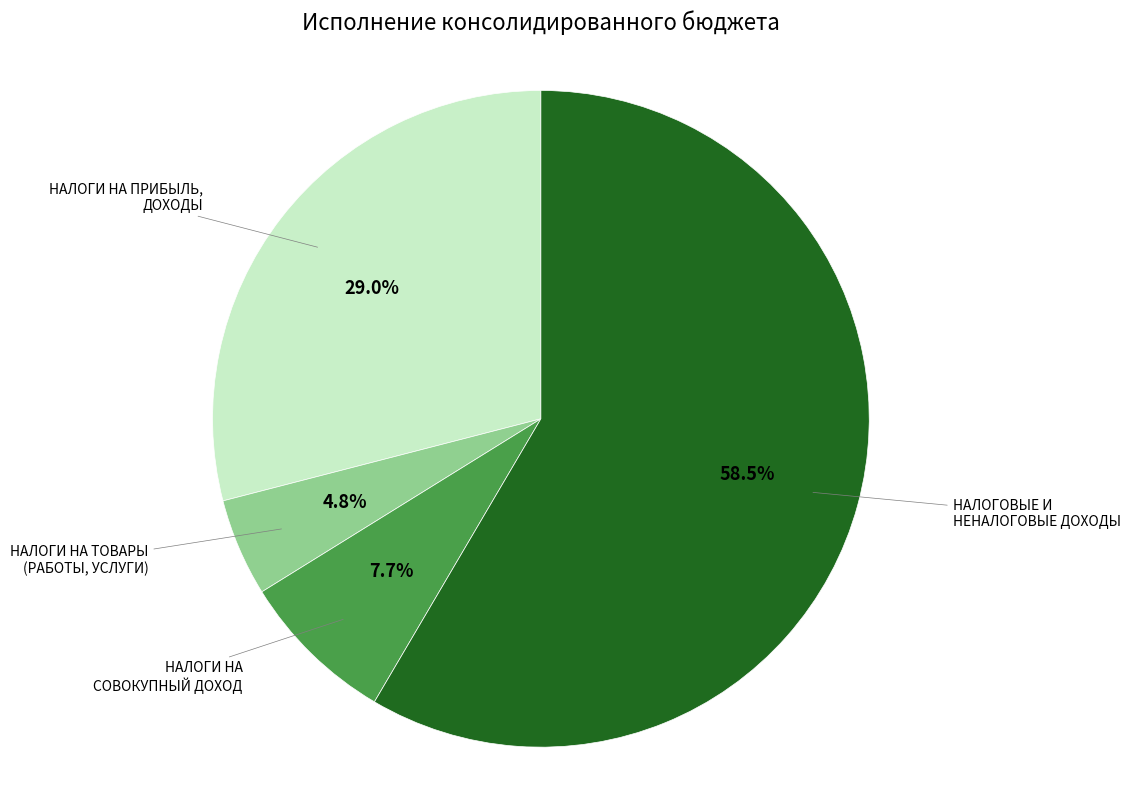

Combined, do НАЛОГОВЫЕ И НЕНАЛОГОВЫЕ ДОХОДЫ and НАЛОГИ НА ТОВАРЫ (РАБОТЫ, УСЛУГИ) account for over 50%?

Yes